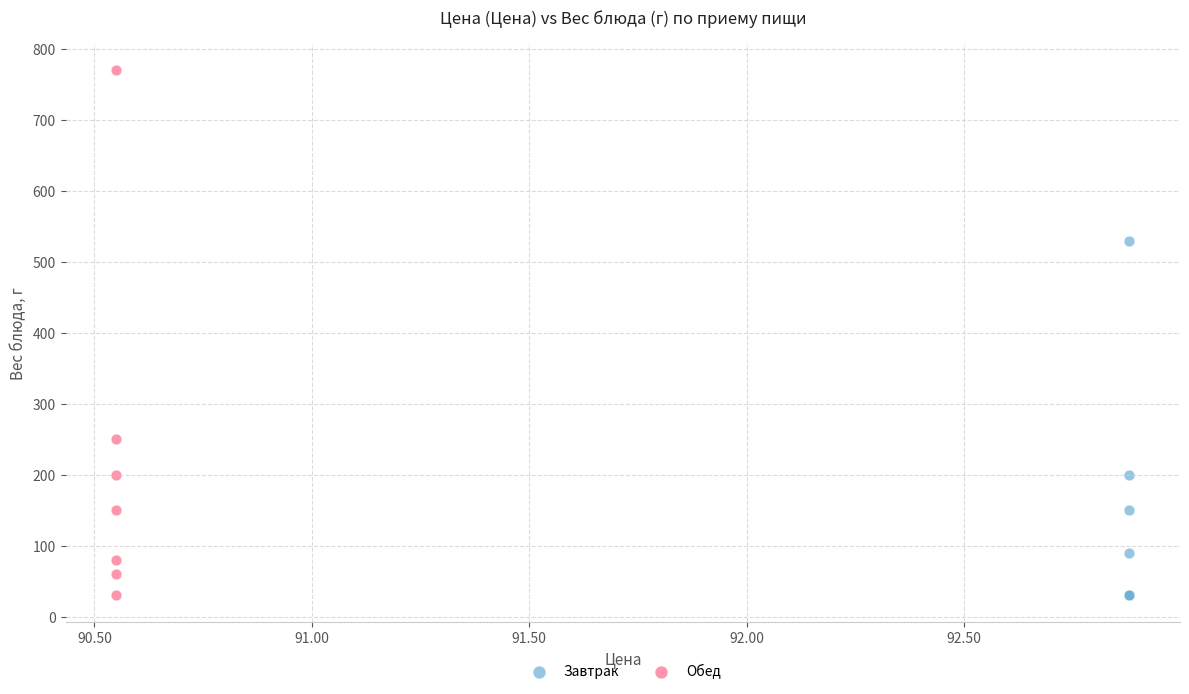

Which series has the largest Y range (max minus min)?

Обед